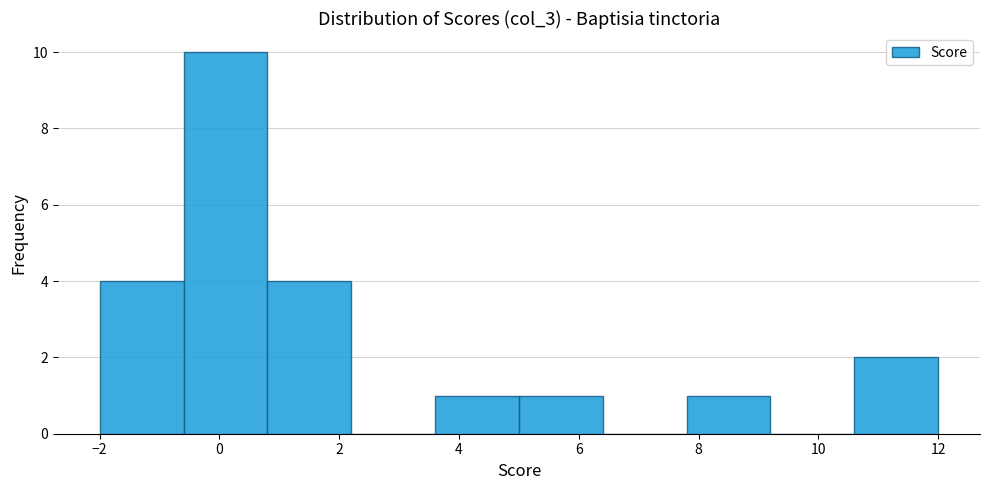

Reading left to right, list every bar in this chart as the range it spans on the x-axis followed by its height. The values are not printed on the chart, so give them approximately, as read against the axis.

-2.0 to -0.6: 4
-0.6 to 0.8: 10
0.8 to 2.2: 4
2.2 to 3.6: 0
3.6 to 5.0: 1
5.0 to 6.4: 1
6.4 to 7.8: 0
7.8 to 9.2: 1
9.2 to 10.6: 0
10.6 to 12.0: 2